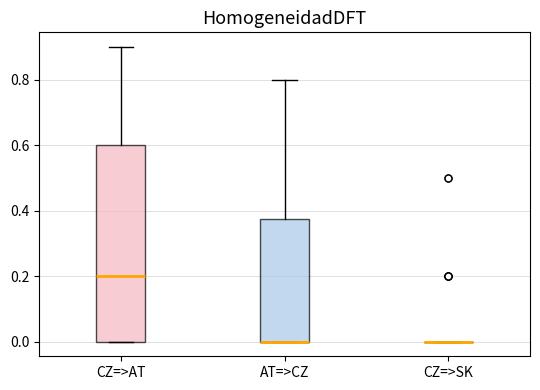

Which box is the tallest, from its lower edge to its upper edge?

CZ=>AT